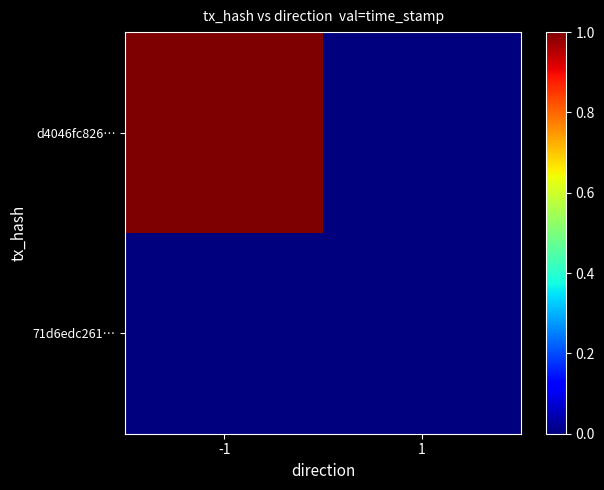

At which category is the sum across all series the highest?

-1